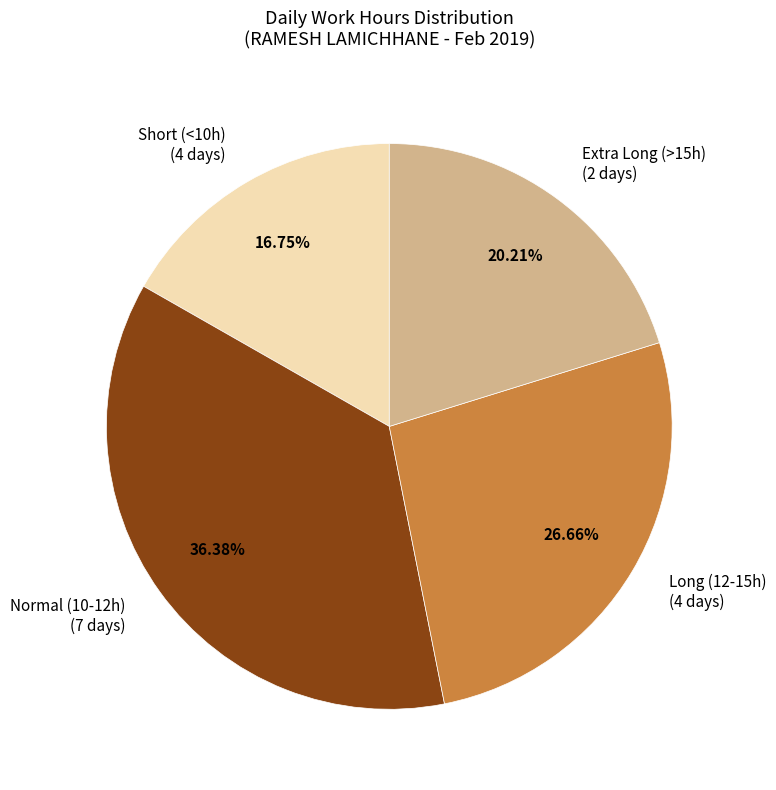

Count the number of slices in the pie.

4